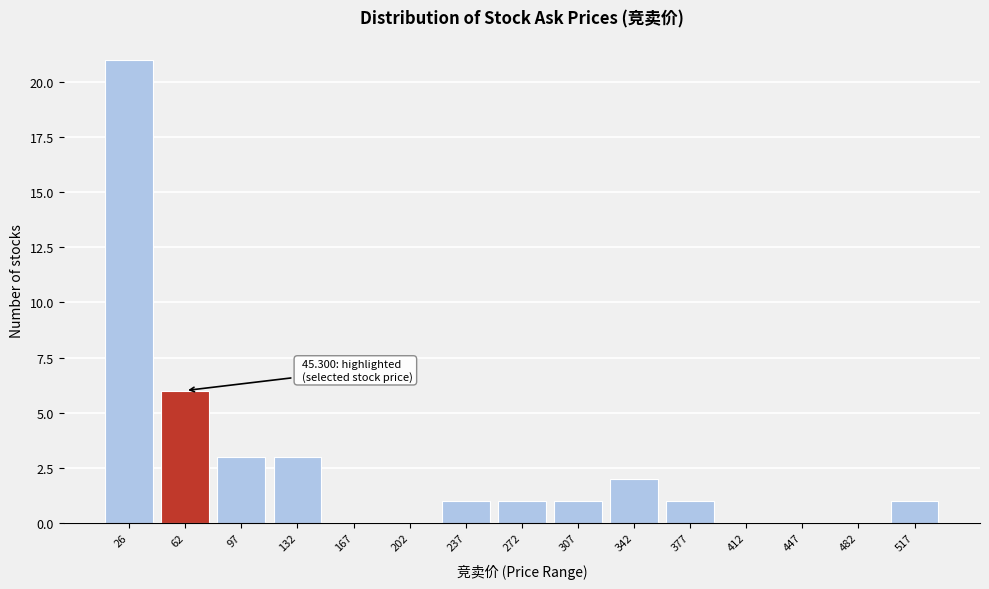

Reading right to left, extract all data points from this chart.

517=1	482=0	447=0	412=0	377=1	342=2	307=1	272=1	237=1	202=0	167=0	132=3	97=3	62=6	26=21